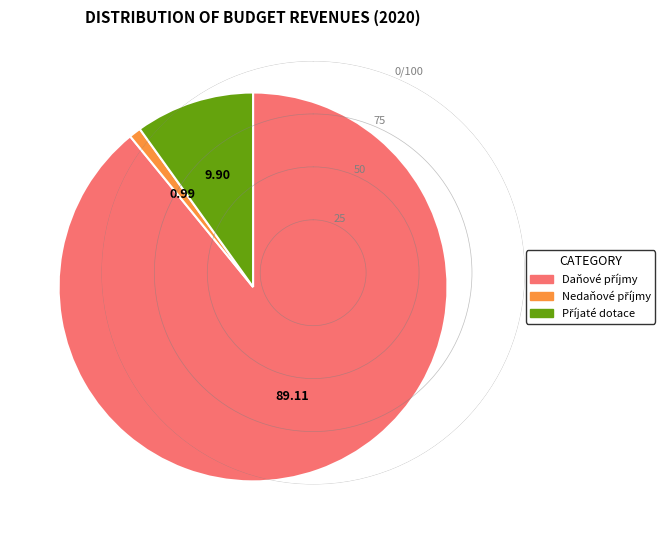

Is there any slice that represents more than half of the pie?

Yes